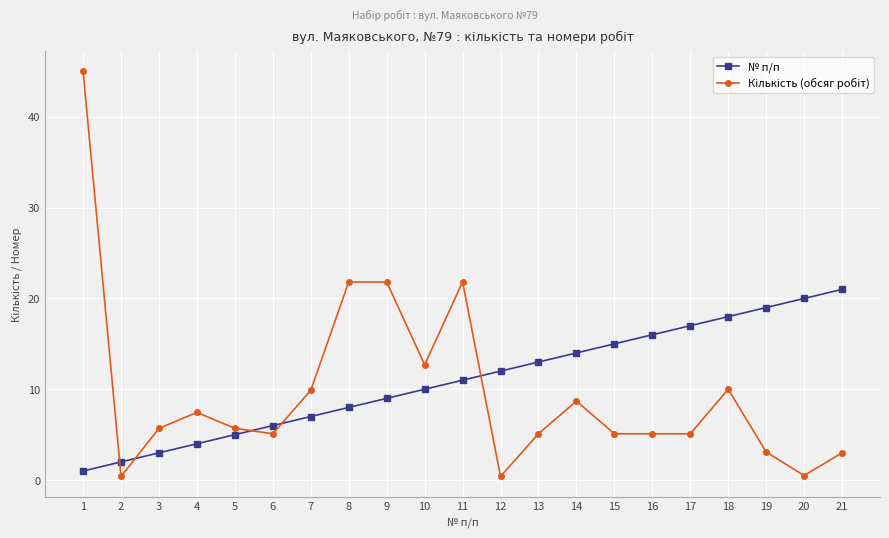

The № п/п series shows 27.8 at 18. True or false?

False